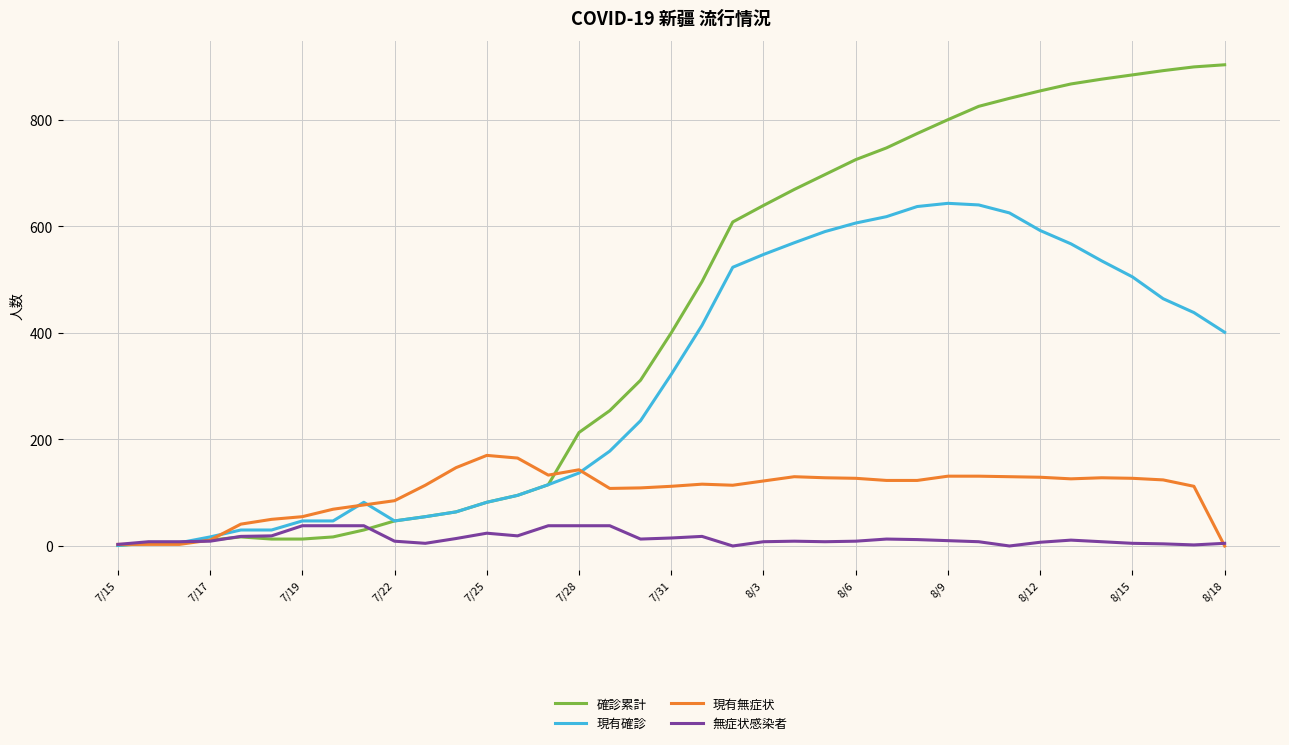

What is the greatest value displayed?

903